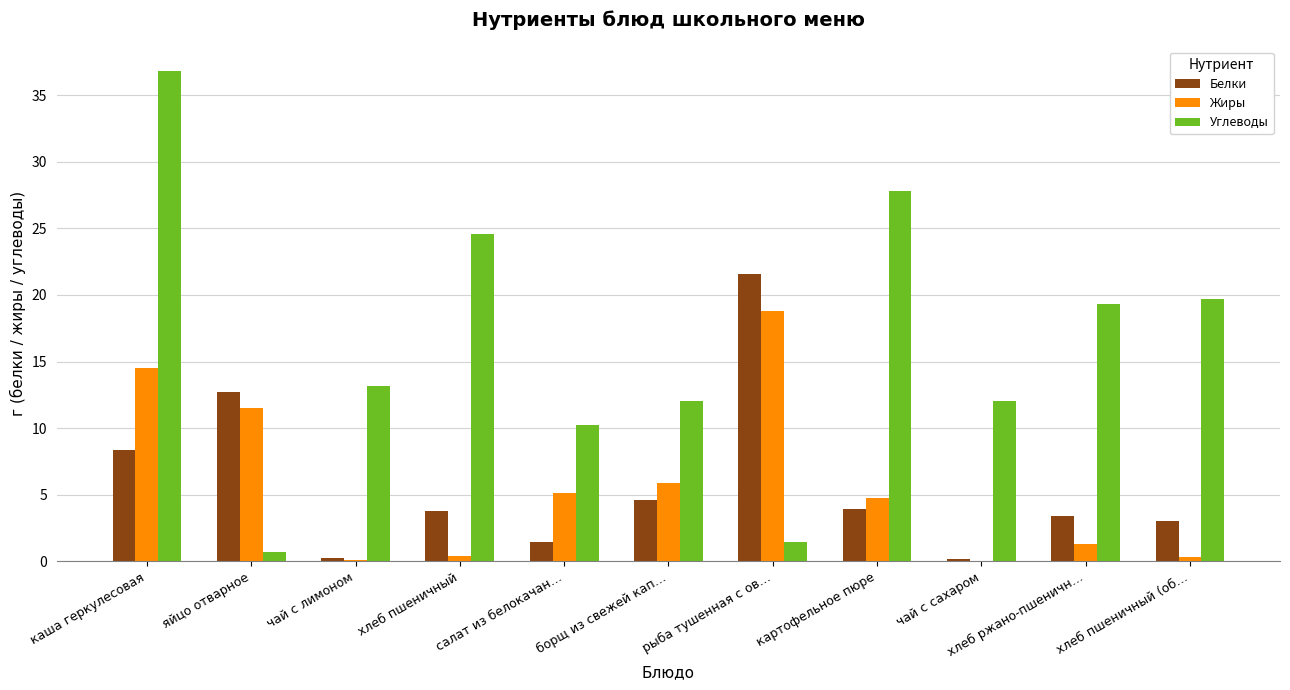

The Белки series shows 8.8 at рыба тушенная с ов…. True or false?

False